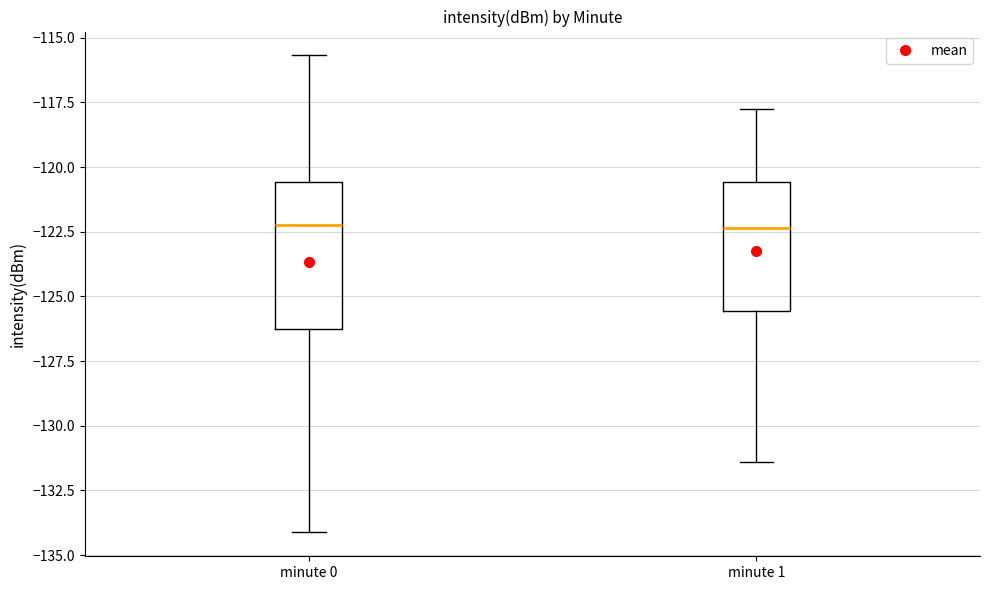

Reading left to right, transcribe this box plot: for each box, give where its median line is, the range the box spans, and where its two whiskers end, as read against the y-axis. The values are not printed on the chart, so give them approximately, as read against the axis.

minute 0: median -122.0, box -126.5 to -120.5, whiskers -134.0 to -115.5
minute 1: median -122.5, box -125.5 to -120.5, whiskers -131.5 to -118.0